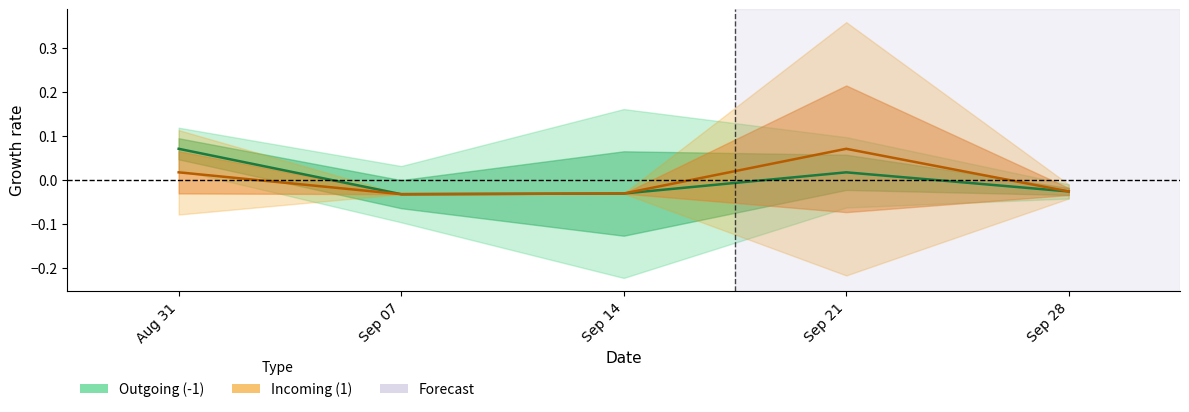

True or false: Incoming (1) has more than 2 points higher than both neighbors.

False